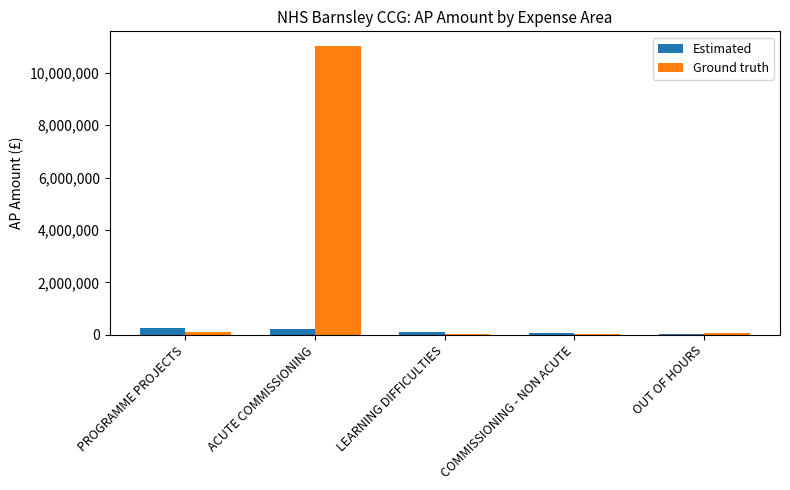

Which series has the largest total across all categories?

Ground truth